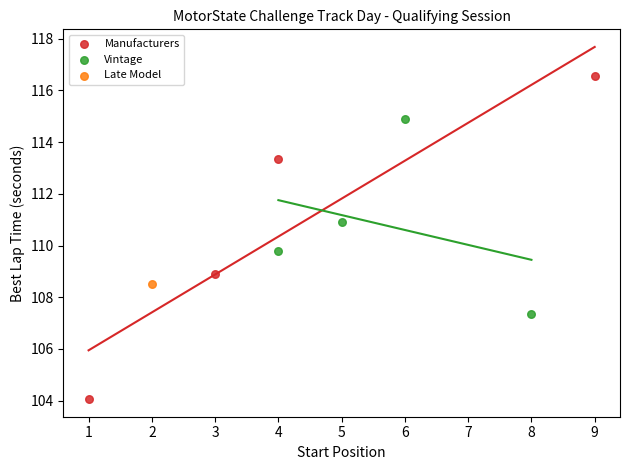

What are all the series names shown in the legend?

Manufacturers, Vintage, Late Model